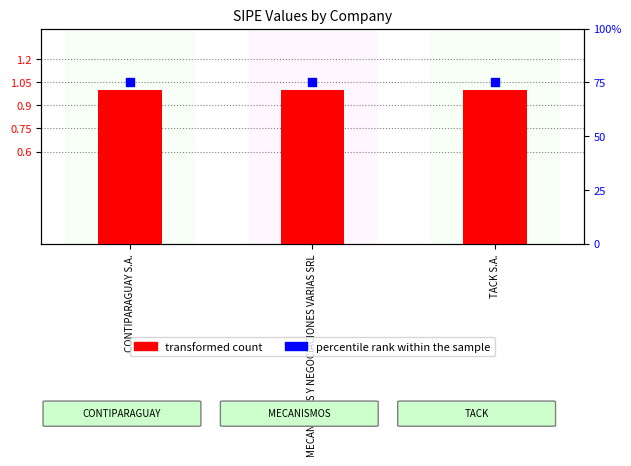

What are all the series names shown in the legend?

transformed count, percentile rank within the sample